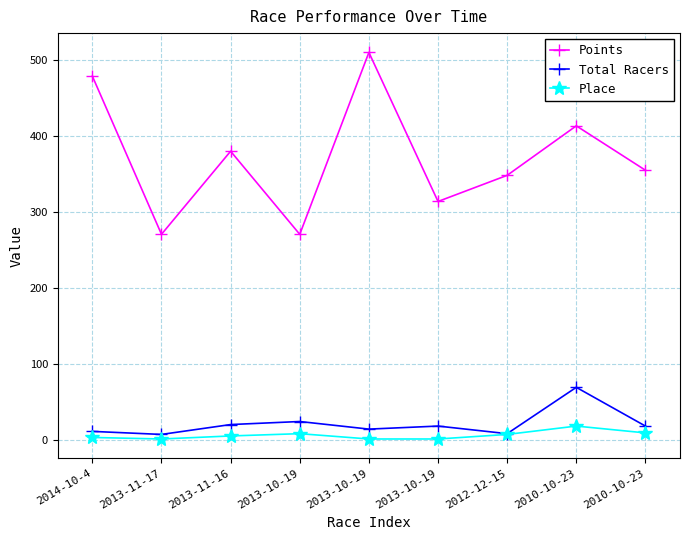

What is the value of the Points point at the 9th from the left?

413.3